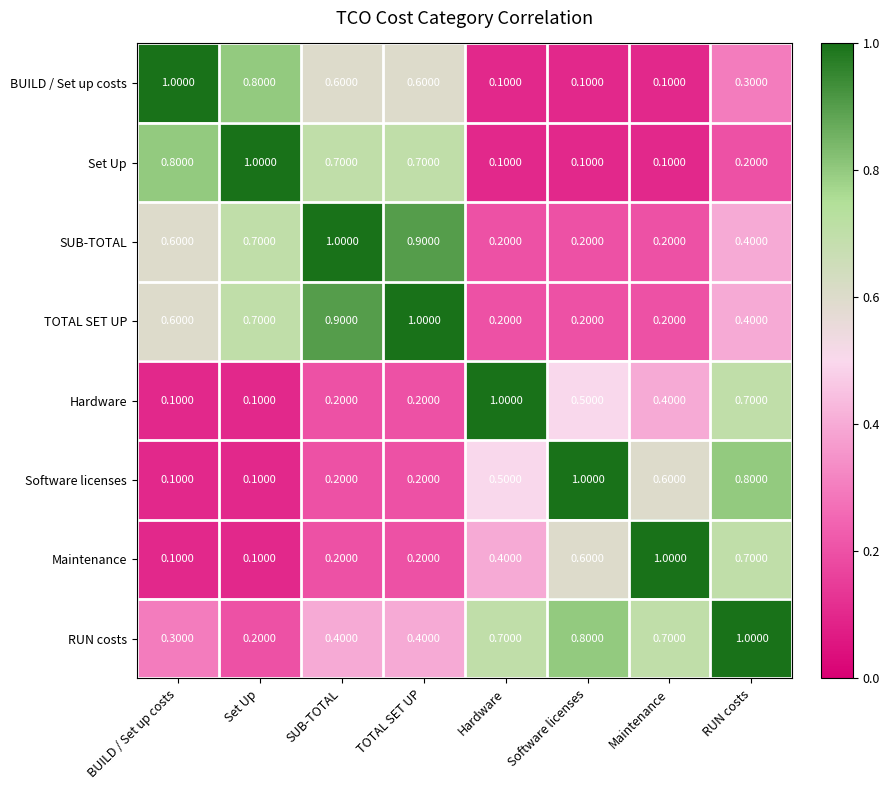

At how many categories does at least one series exceed 0?

8